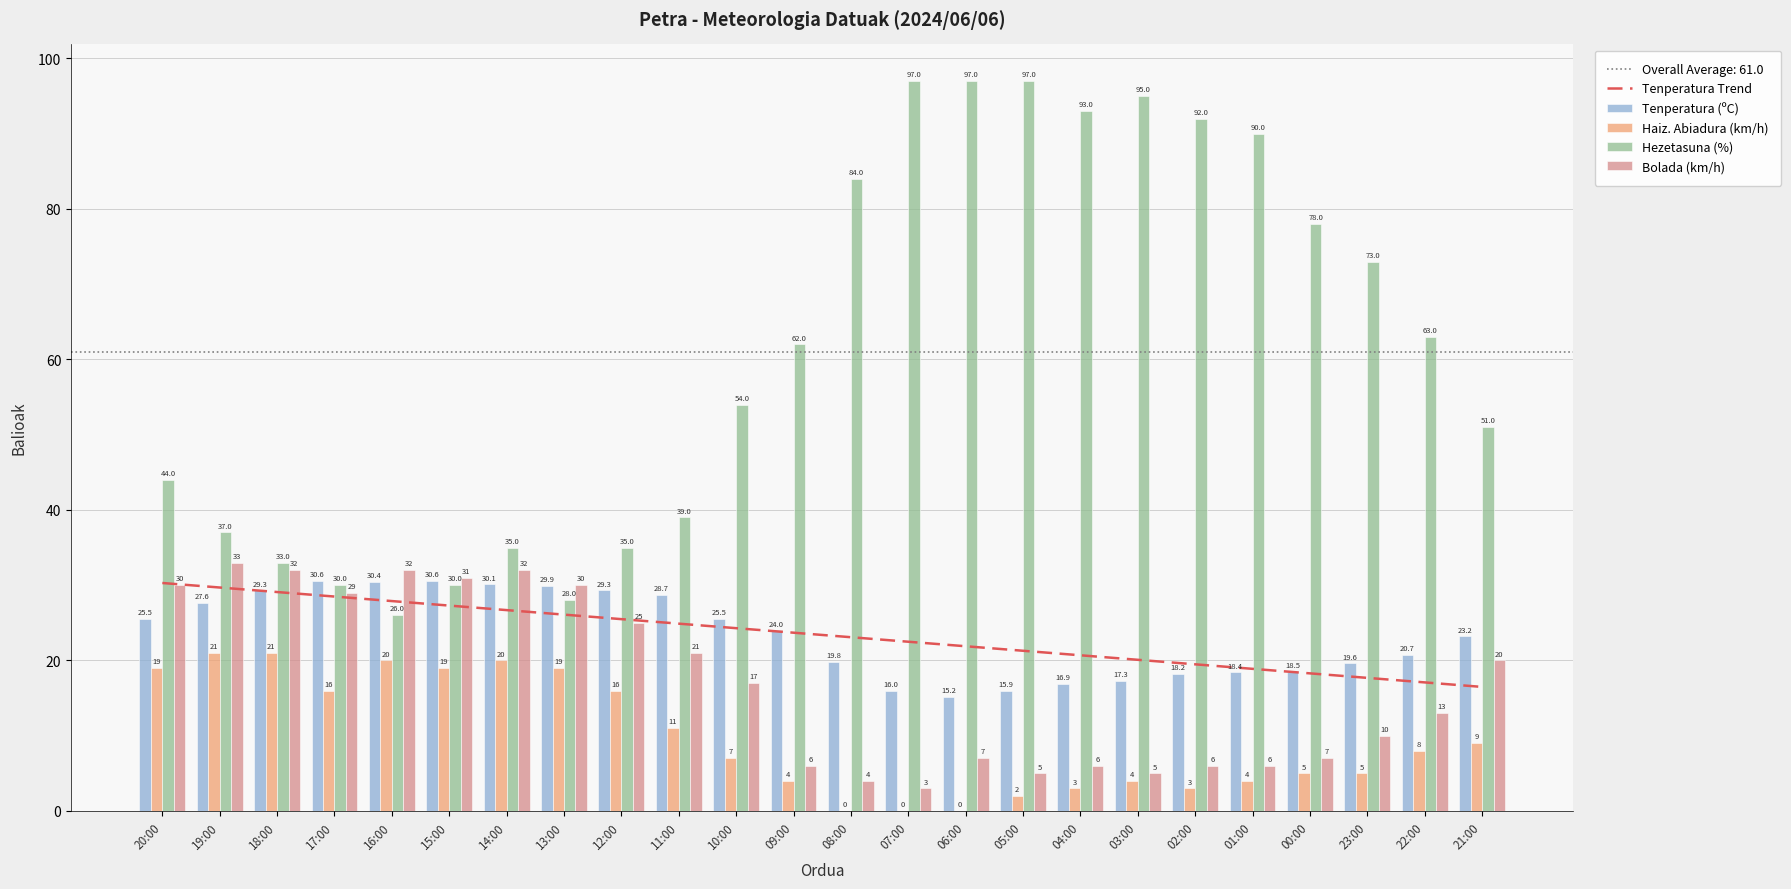

What value does the Tenperatura (ºC) series have at 05:00?

15.9